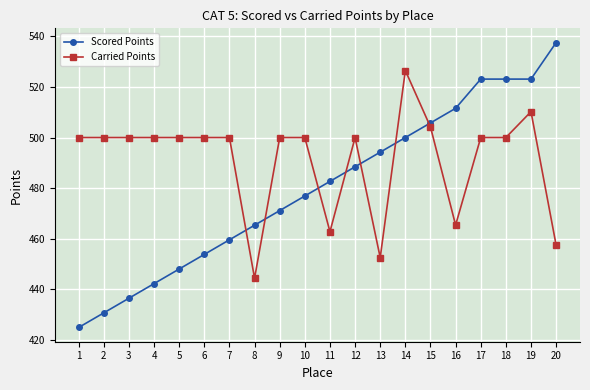

True or false: Carried Points has more than 1 points higher than both neighbors.

True